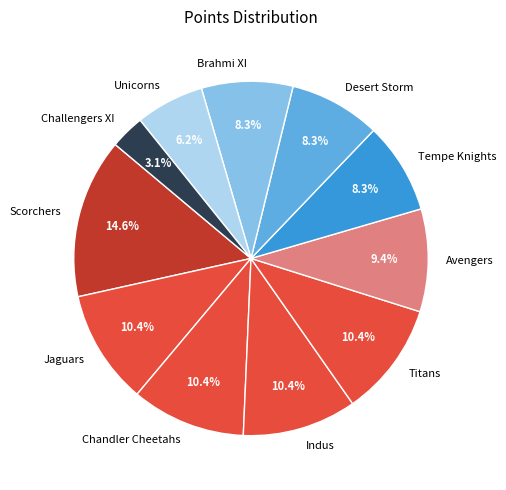

Is it true that Desert Storm is 8% of the pie?

True